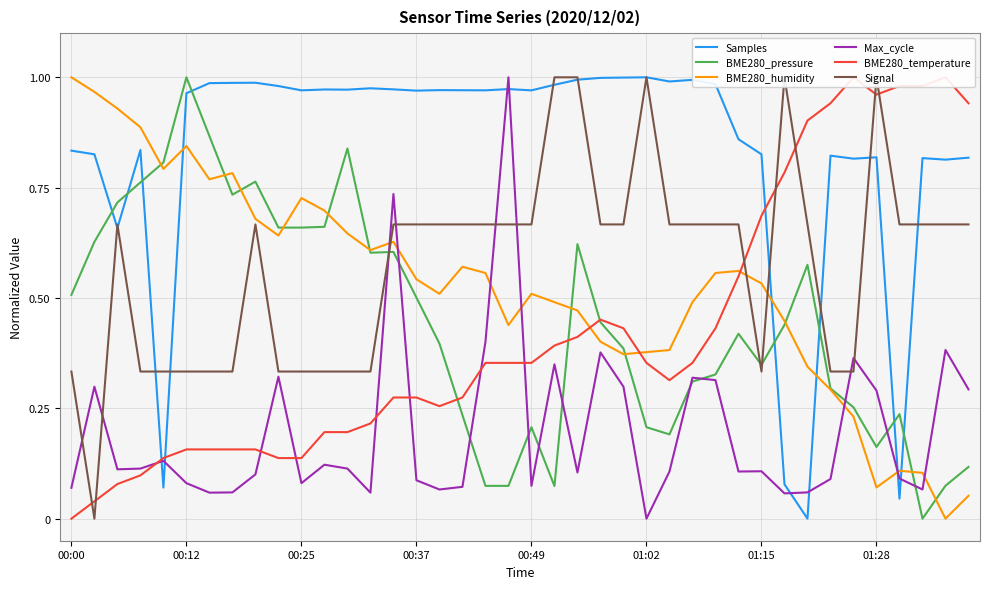

True or false: BME280_humidity and Samples intersect in this chart.

True